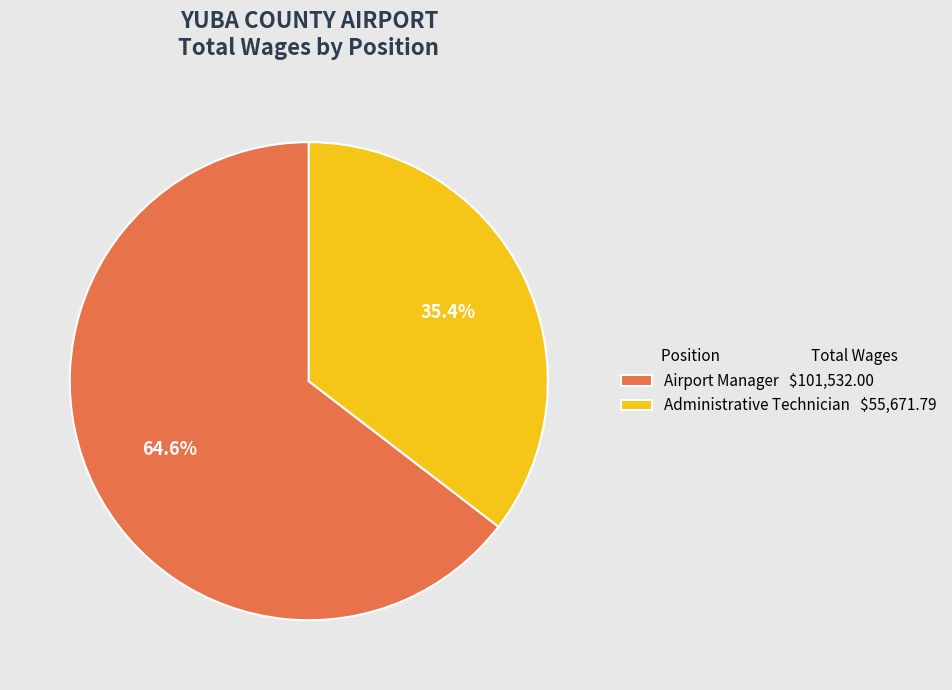

Is there any slice that represents more than half of the pie?

Yes